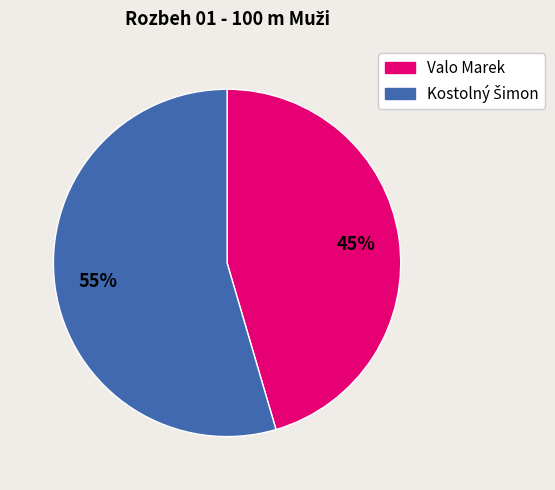

True or false: Valo Marek accounts for 51% of the total.

False